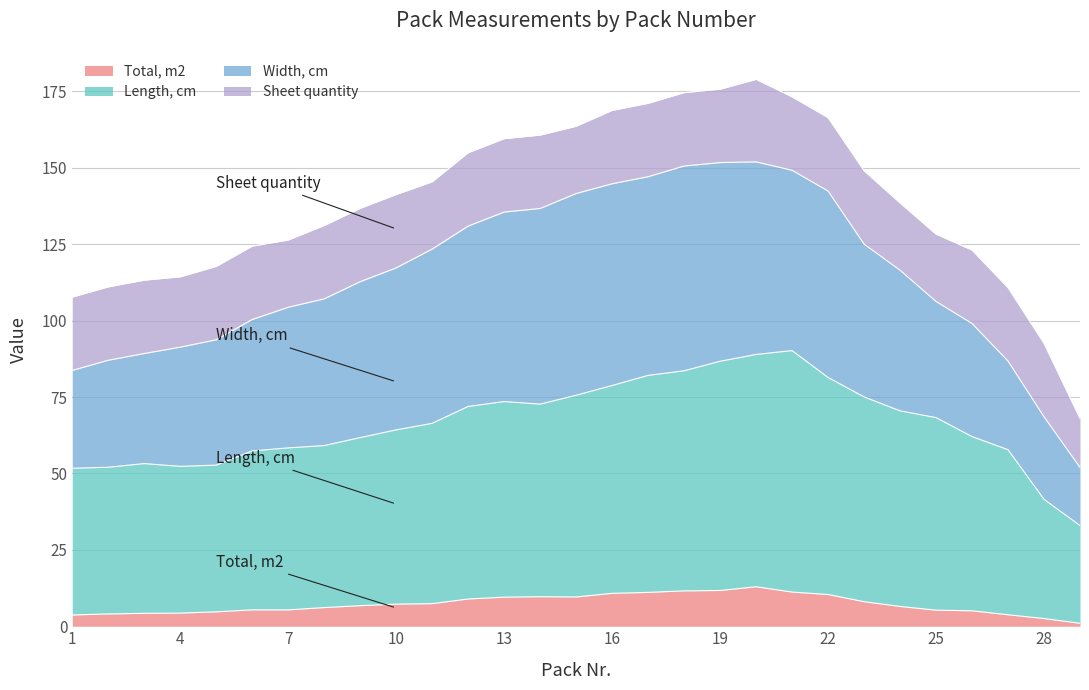

True or false: Length, cm and Total, m2 intersect in this chart.

False